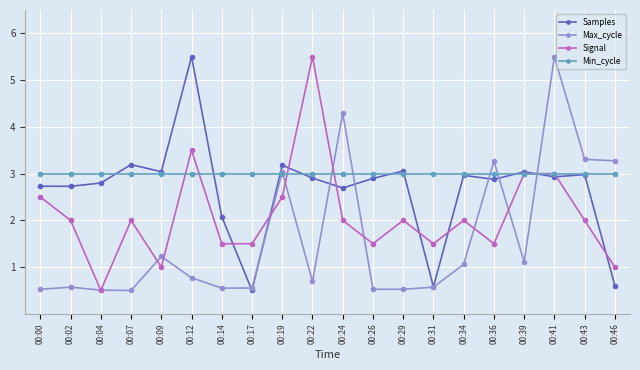

At which category is the sum across all series the highest?

00:41